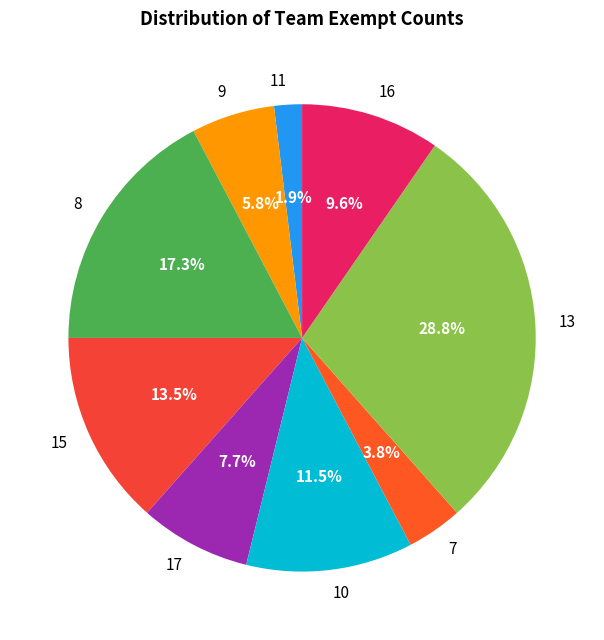

Does any single category account for the majority?

No